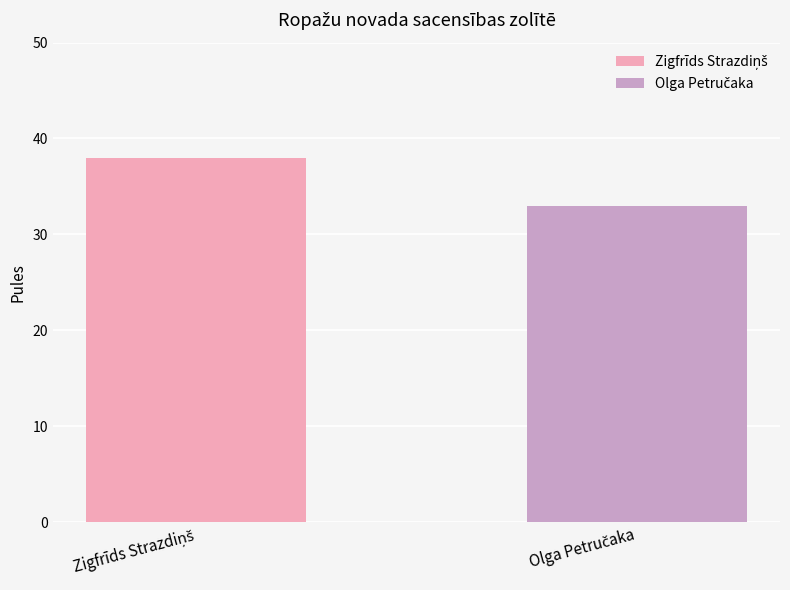

What is the greatest value displayed?

38